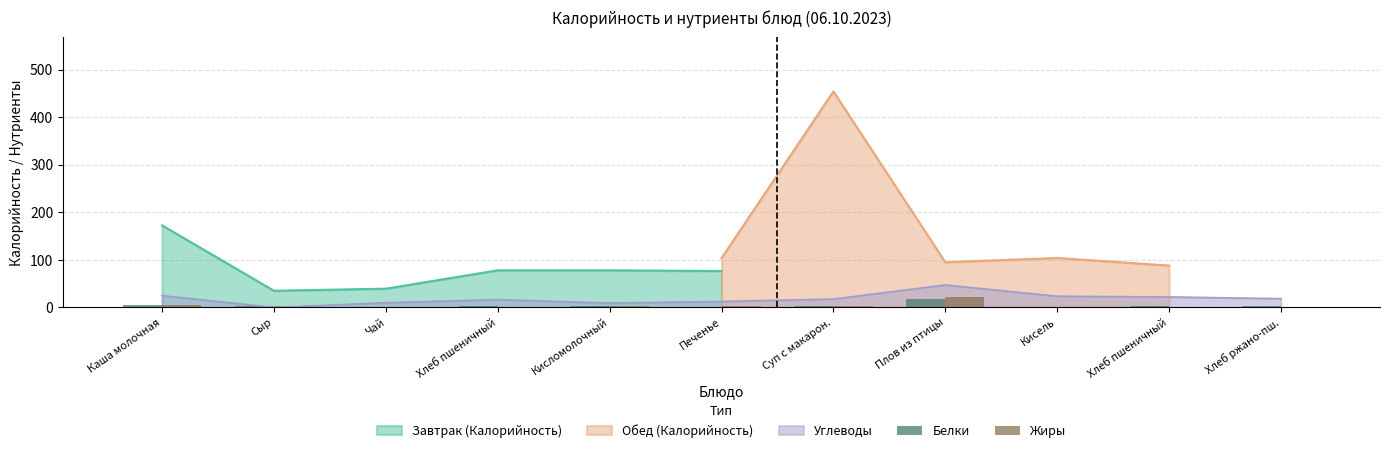

The Белки series shows 11.4 at Кисель. True or false?

False